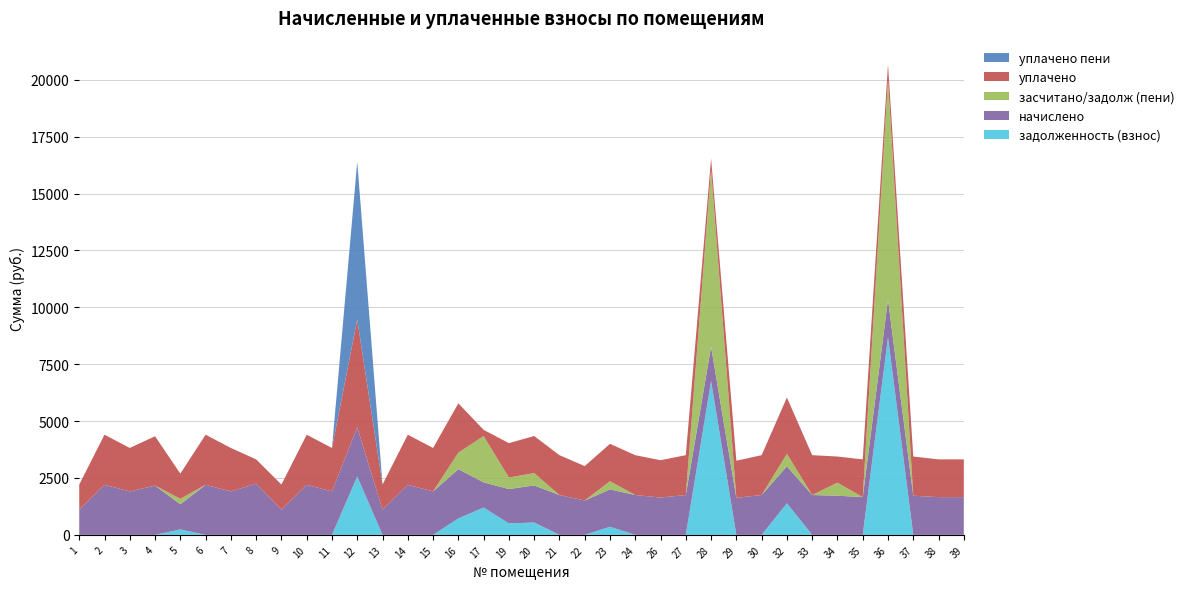

Reading left to right, extract all data points from this chart.

задолженность (взнос): 0.0	0.0	0.0	0.0	239.7	0.0	0.0	0.0	0.0	0.0	0.0	2564.4	0.0	0.0	0.0	722.6	1202.4	503.9	543.2	0.0	0.0	356.4	0.0	0.0	0.0	6759.9	0.0	0.0	1387.0	0.0	0.0	0.0	8684.2	0.0	0.0	0.0
начислено: 1106.1	2201.1	1909.9	2167.9	1106.1	2201.1	1909.9	2252.8	1106.1	2201.1	1909.9	2167.9	1106.1	2201.1	1909.9	2167.9	1106.1	1511.7	1629.7	1751.3	1511.7	1644.4	1751.3	1640.7	1751.3	1511.7	1629.7	1751.3	1629.7	1751.3	1721.8	1659.2	1659.2	1721.8	1659.2	1659.2
засчитано/задолж (пени): 0.0	0.0	0.0	0.0	239.7	0.0	0.0	0.0	0.0	0.0	0.0	0.0	0.0	0.0	0.0	722.6	2035.1	503.9	543.2	0.0	0.0	356.4	0.0	0.0	0.0	7766.8	0.0	0.0	543.2	0.0	573.9	0.0	9649.1	0.0	0.0	0.0
уплачено: 1106.1	2201.1	1909.9	2167.9	1106.1	2201.1	1909.9	1066.1	1106.1	2201.1	1909.9	4732.3	1106.1	2201.1	1909.9	2167.9	273.4	1511.7	1629.7	1751.3	1511.7	1644.4	1751.3	1640.7	1751.3	504.9	1629.7	1751.3	2473.5	1751.3	1147.9	1659.2	694.2	1721.8	1659.2	1659.2
уплачено пени: 0.0	0.0	0.0	0.0	0.0	0.0	0.0	0.0	0.0	0.0	0.0	6935.6	0.0	0.0	0.0	0.0	0.0	0.0	0.0	0.0	0.0	0.0	0.0	0.0	0.0	0.0	0.0	0.0	5.9	0.0	0.0	0.0	0.0	0.0	0.0	0.0